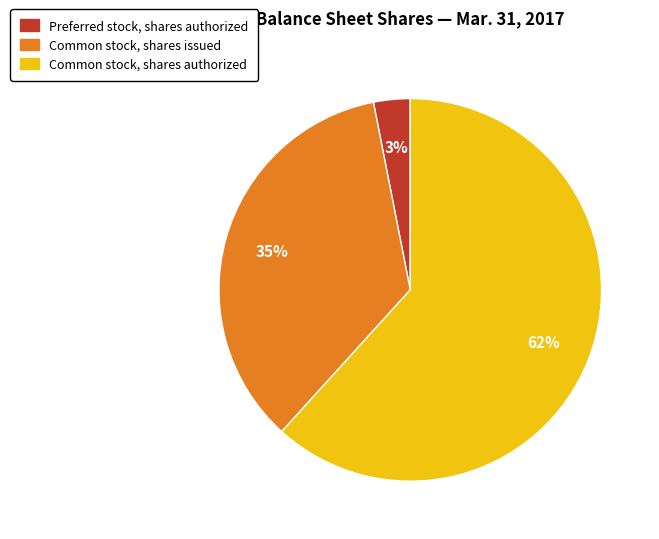

To the nearest percent, what percentage of the pie is Common stock, shares authorized?

62%